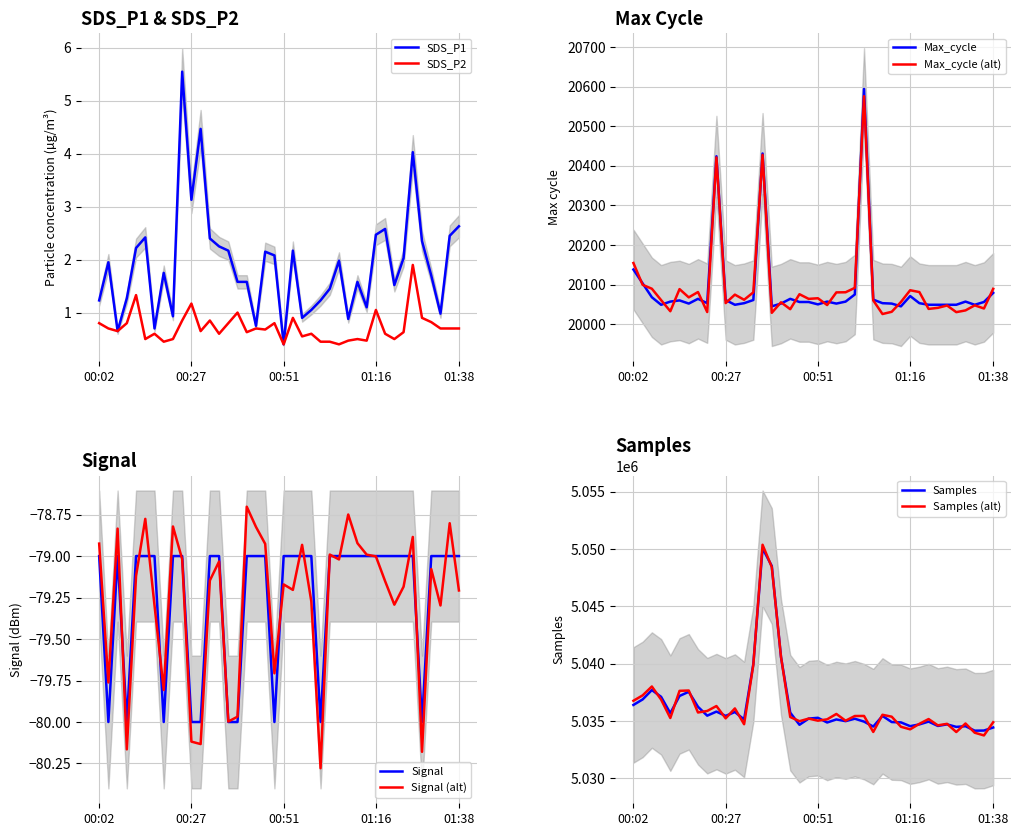

The value of Samples at 01:23 is 5034574.0. True or false?

True